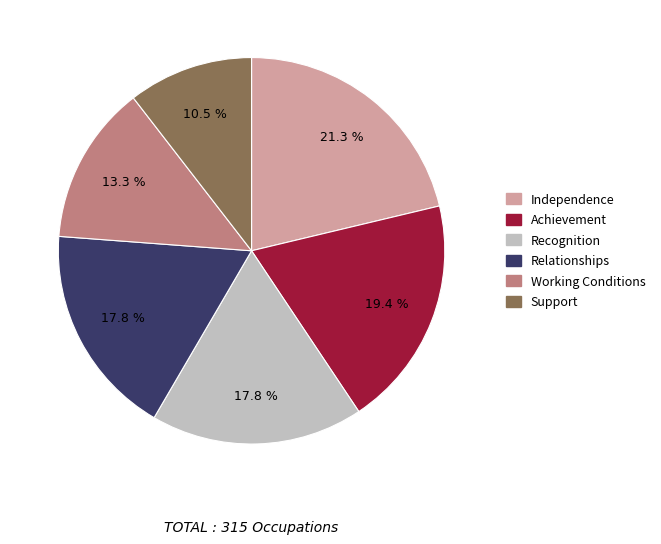

To the nearest percent, what percentage of the pie is Recognition?

18%